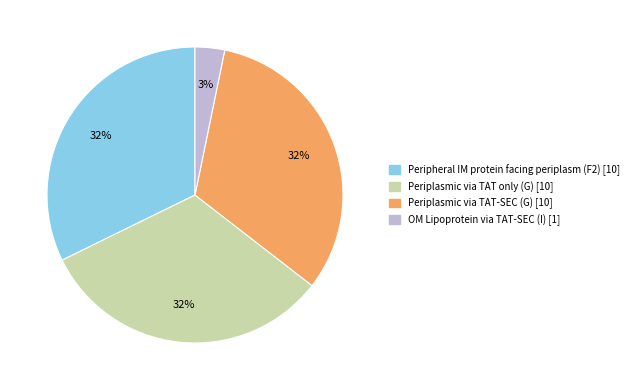

To the nearest percent, what is the average slice percentage?

25%